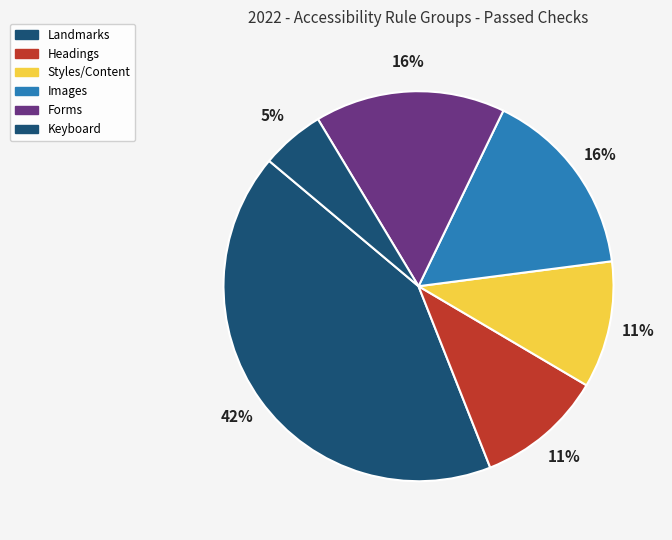

How many slices are in this pie chart?

6